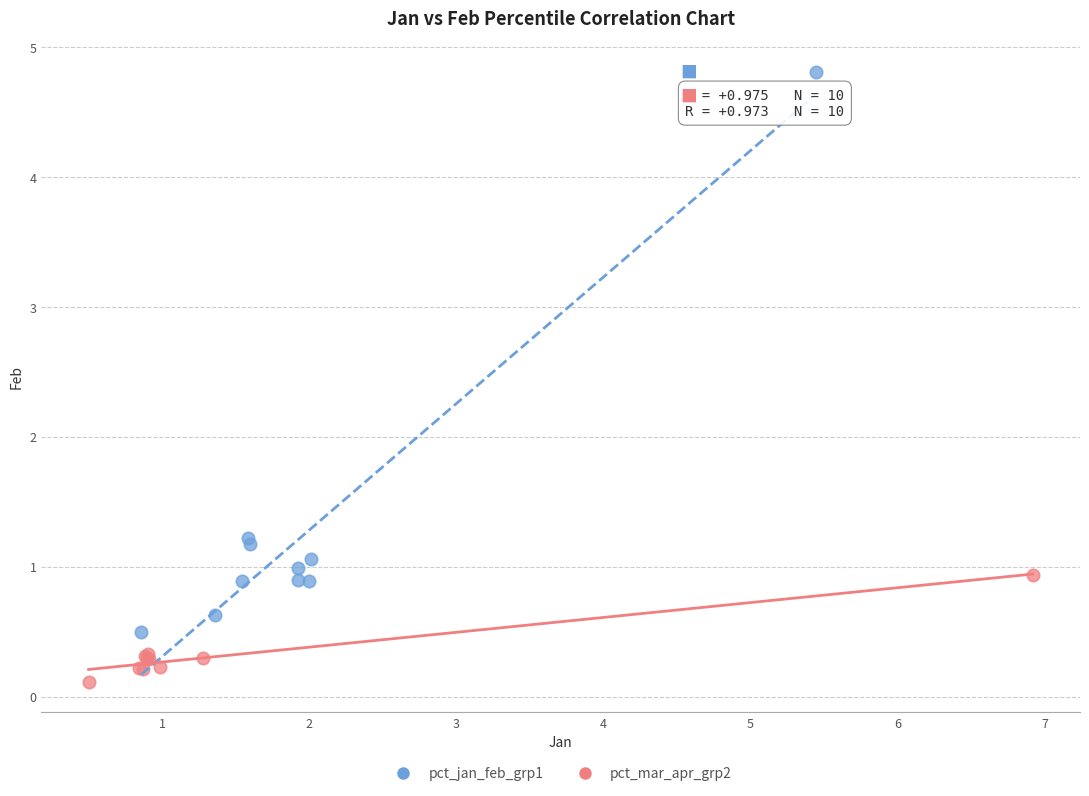

Which series has the widest spread of Y values?

pct_jan_feb_grp1